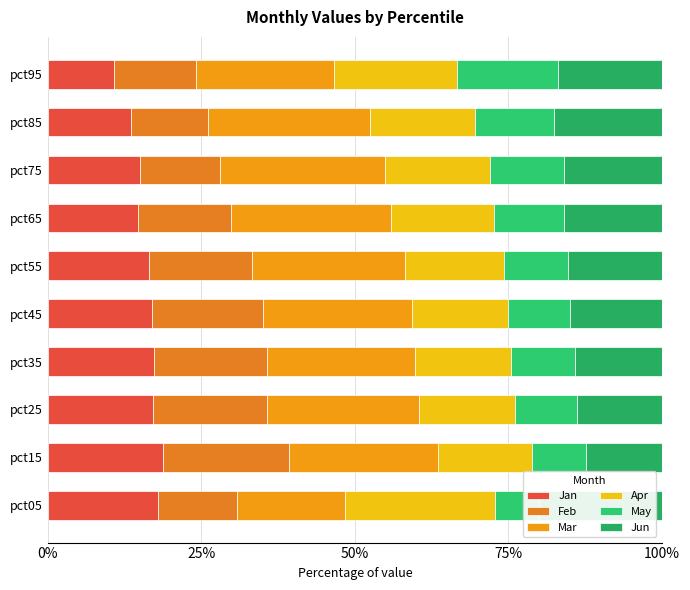

True or false: Jun has a value of 16.0 at pct75.

True